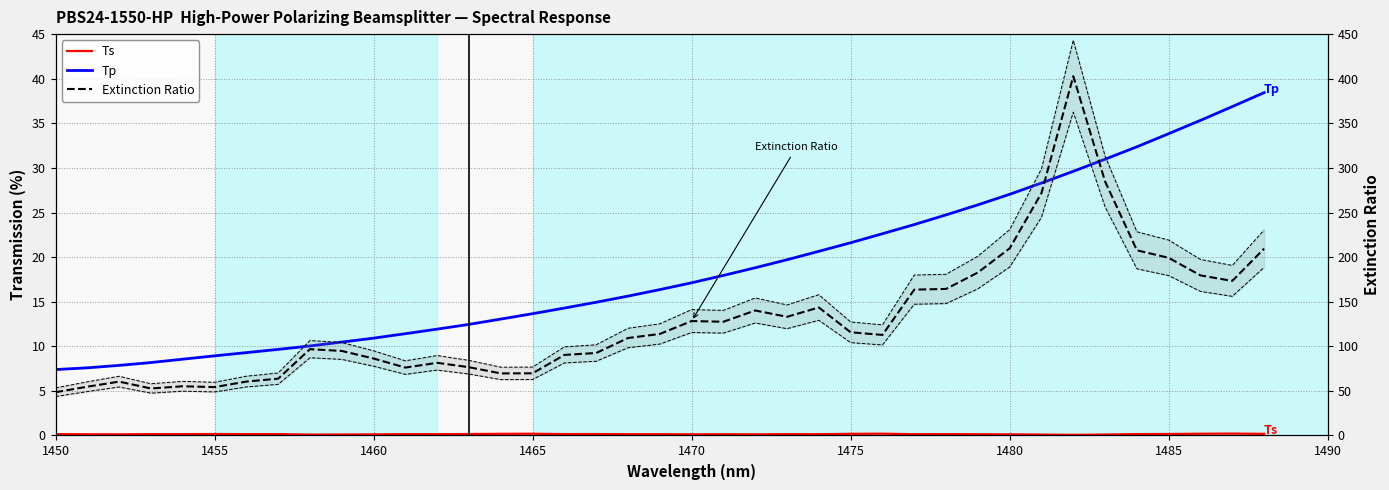

Which category has the lowest value in the Extinction Ratio series?

1450